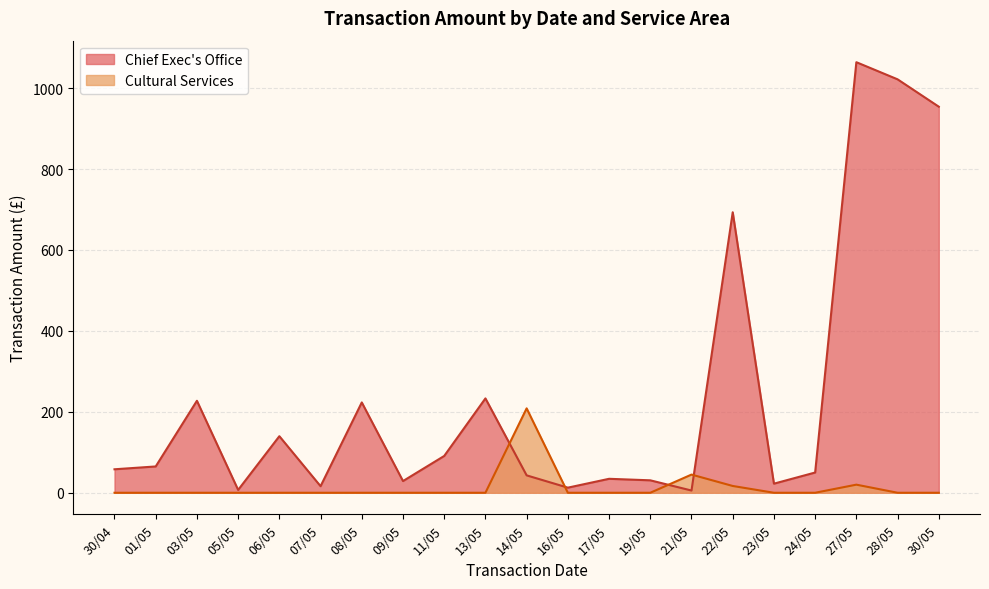

List the series in order of their overall mean, lowest first.

Cultural Services, Chief Exec's Office